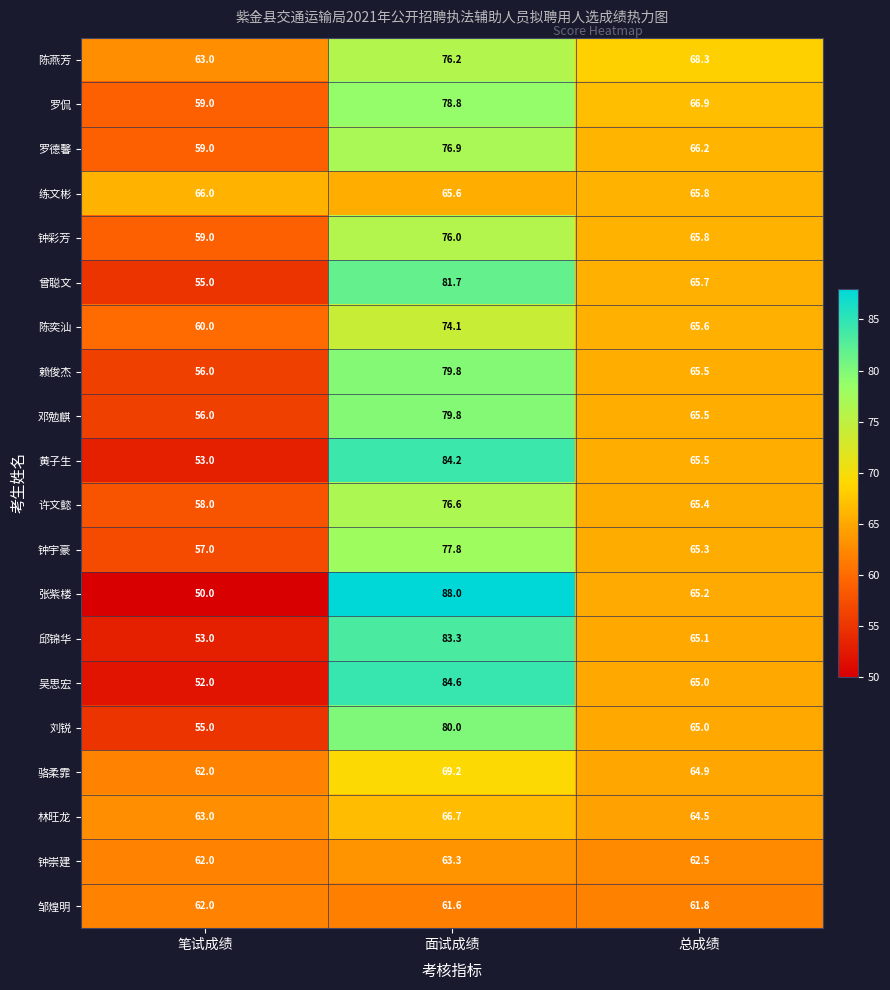

The 陈燕芳 series shows 25.5 at 笔试成绩. True or false?

False